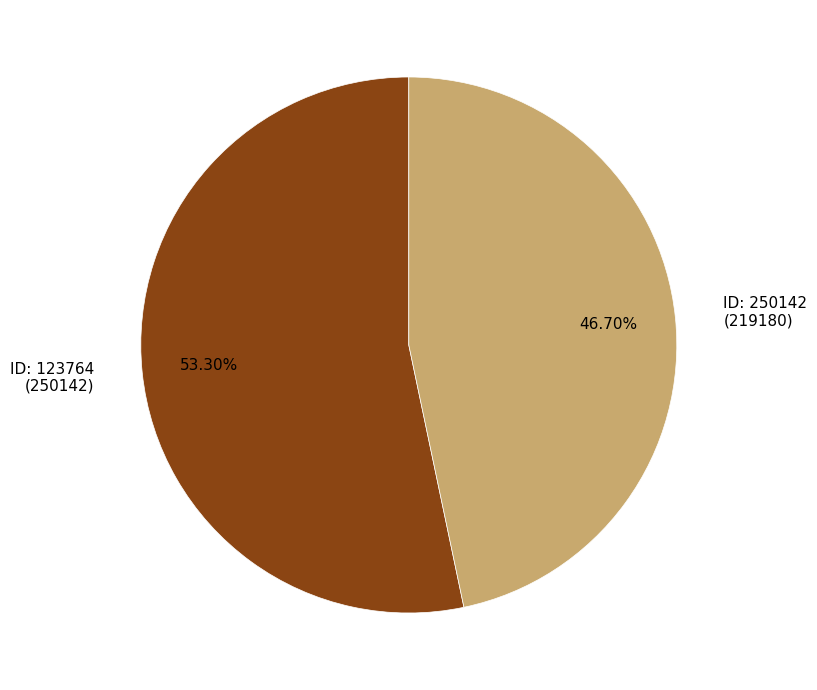

Is the sum of ID: 123764 (250142) and ID: 250142 (219180) greater than half?

Yes